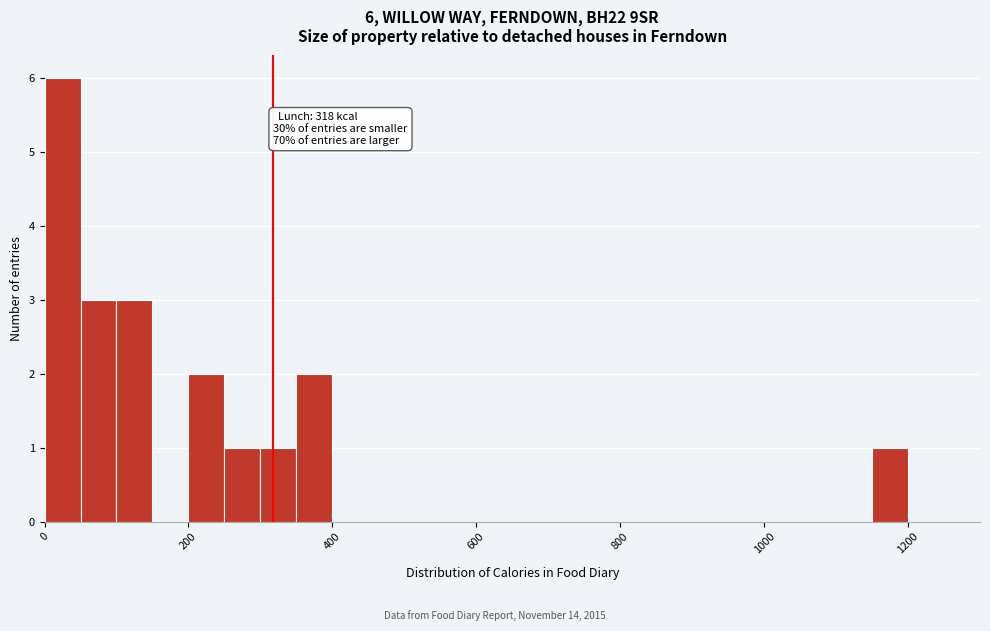

Around what value on the x-axis is the tallest bar? Give the approximate position of its centre, as read against the axis.

20